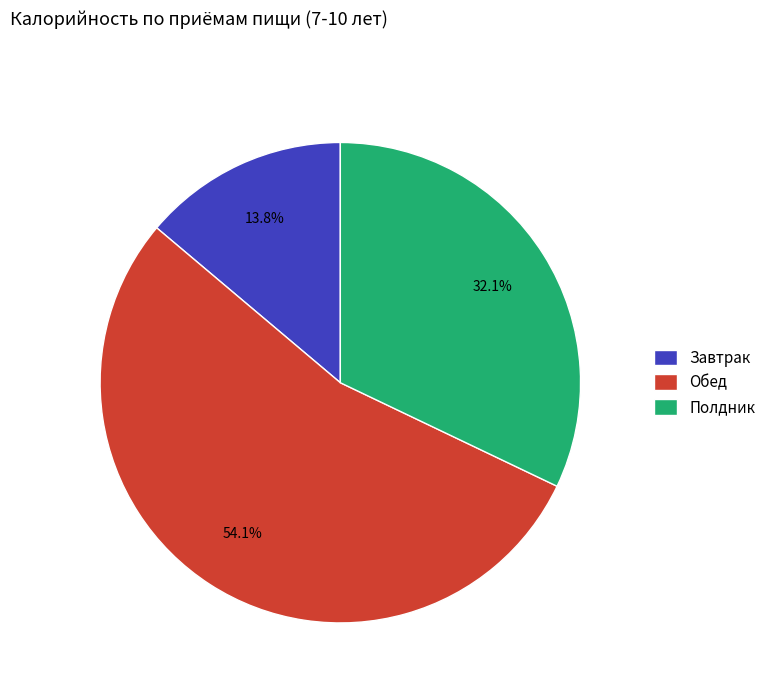

Rank the categories by value from highest to lowest.

Обед, Полдник, Завтрак